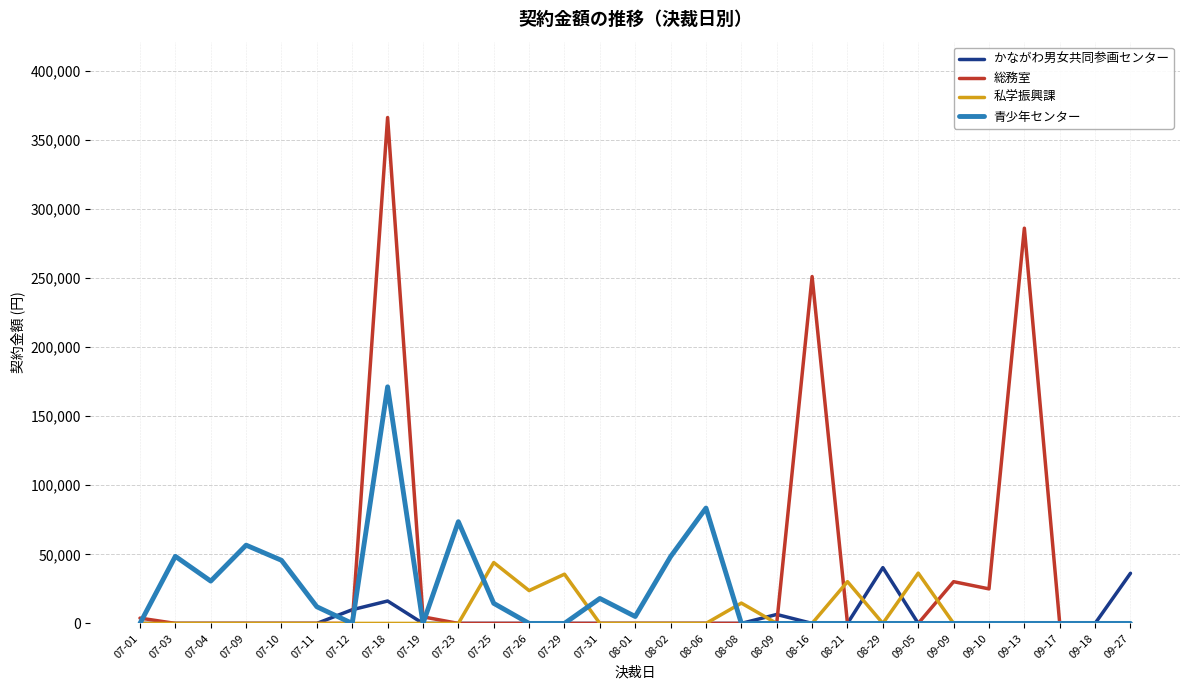

Which series has the largest range (max minus min)?

総務室